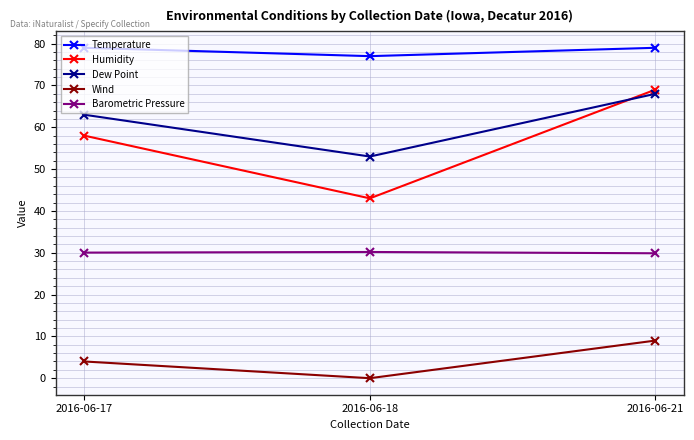

List the series in order of their peak value, lowest first.

Wind, Barometric Pressure, Dew Point, Humidity, Temperature